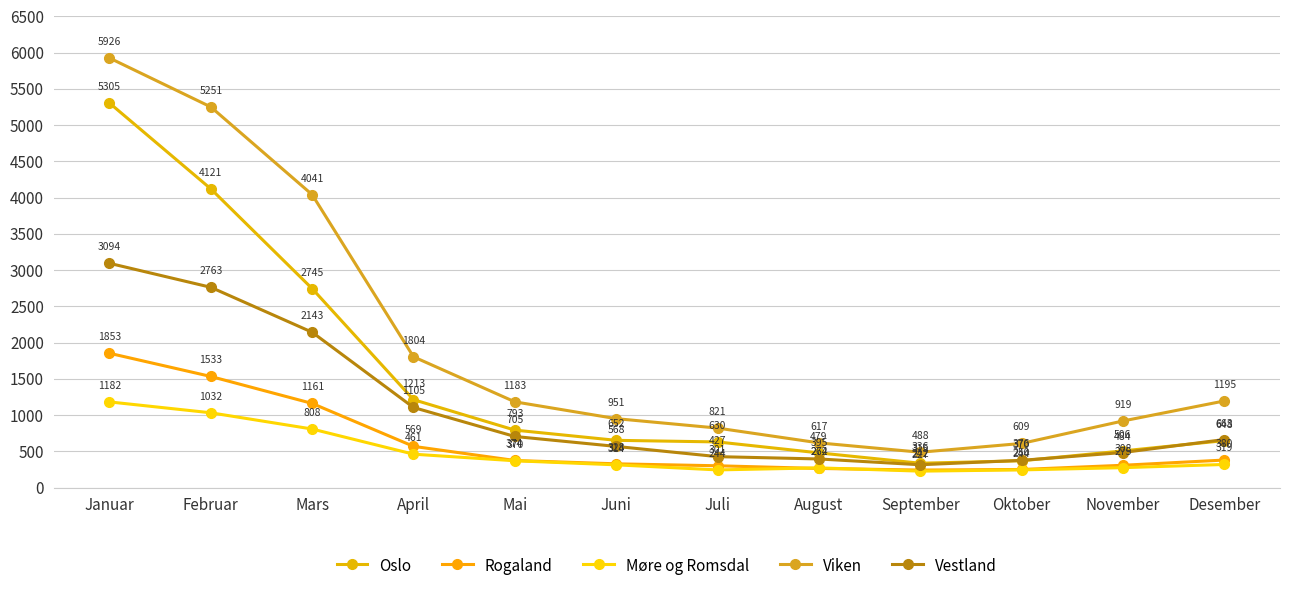

At which category is the sum across all series the highest?

Januar